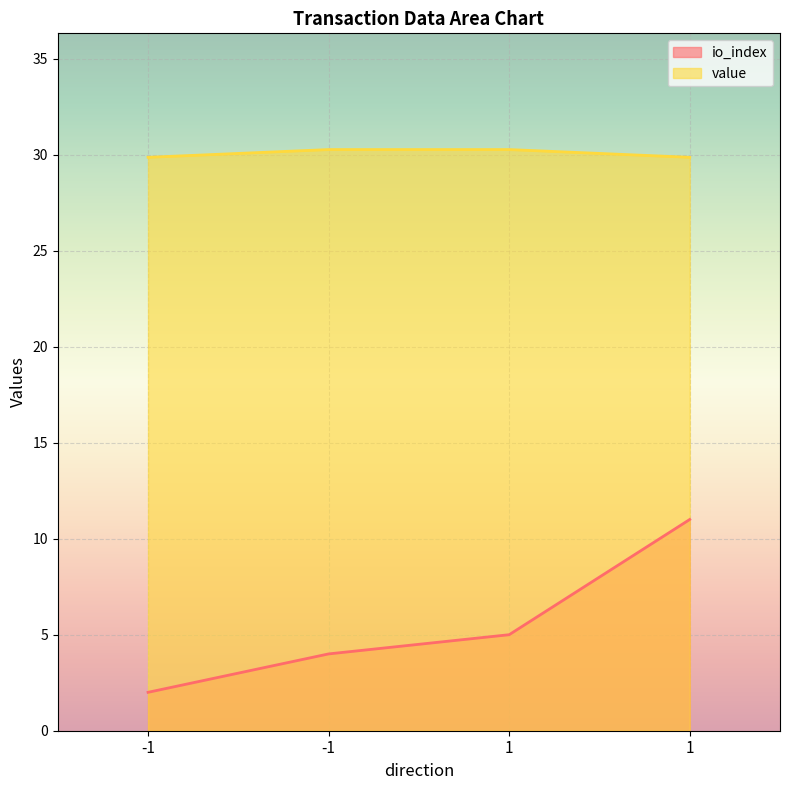

At which category is the sum across all series the highest?

1